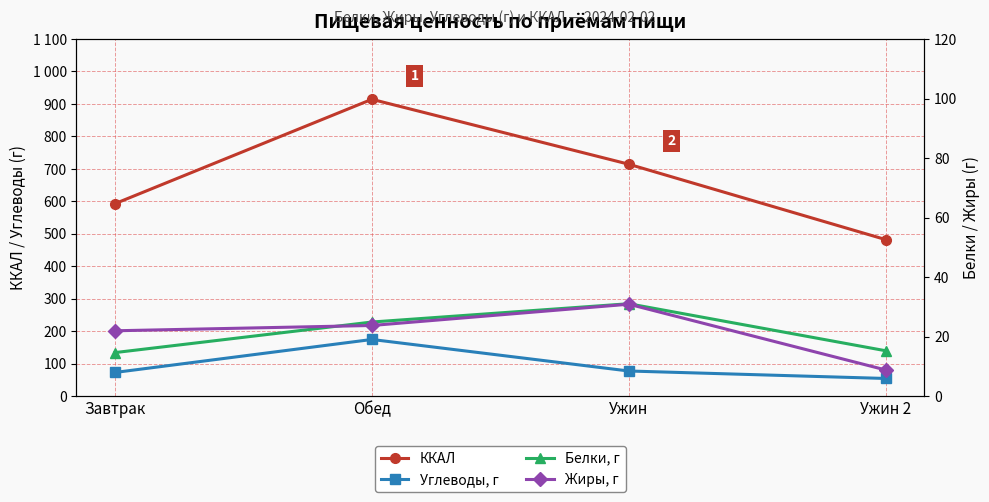

True or false: Белки, г and ККАЛ cross at least once.

False